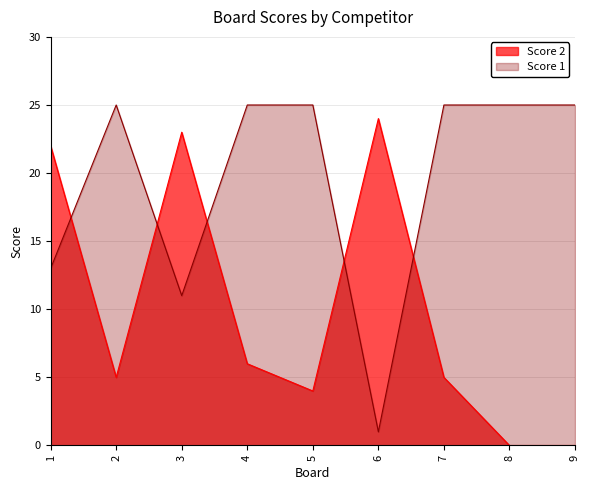

Where do Score 1 and Score 2 first cross each other?

1 and 2